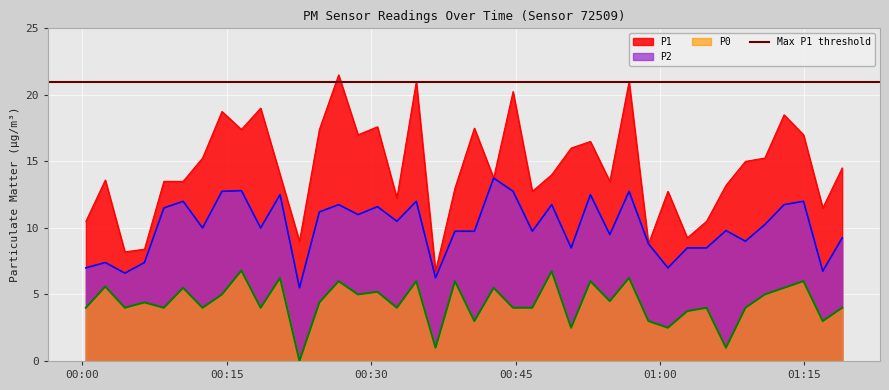

Where is P0 nearest to the value 3?

2024-02-04T00:40:43